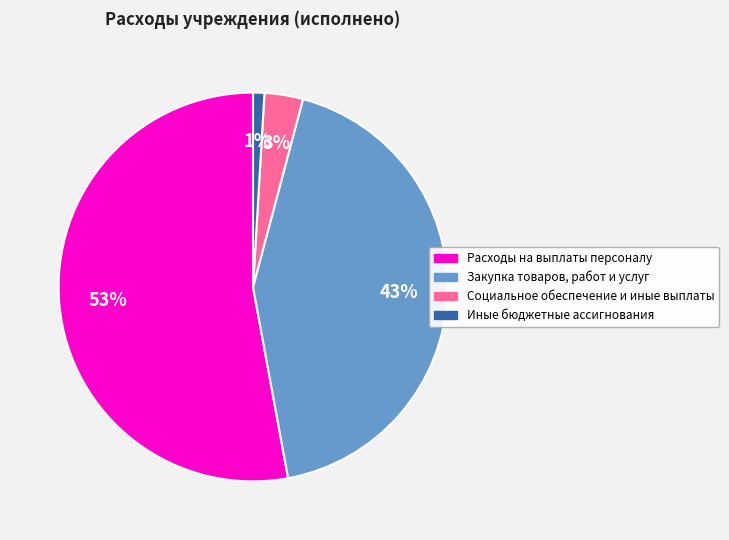

What percentage is the Иные бюджетные ассигнования slice, to the nearest percent?

1%